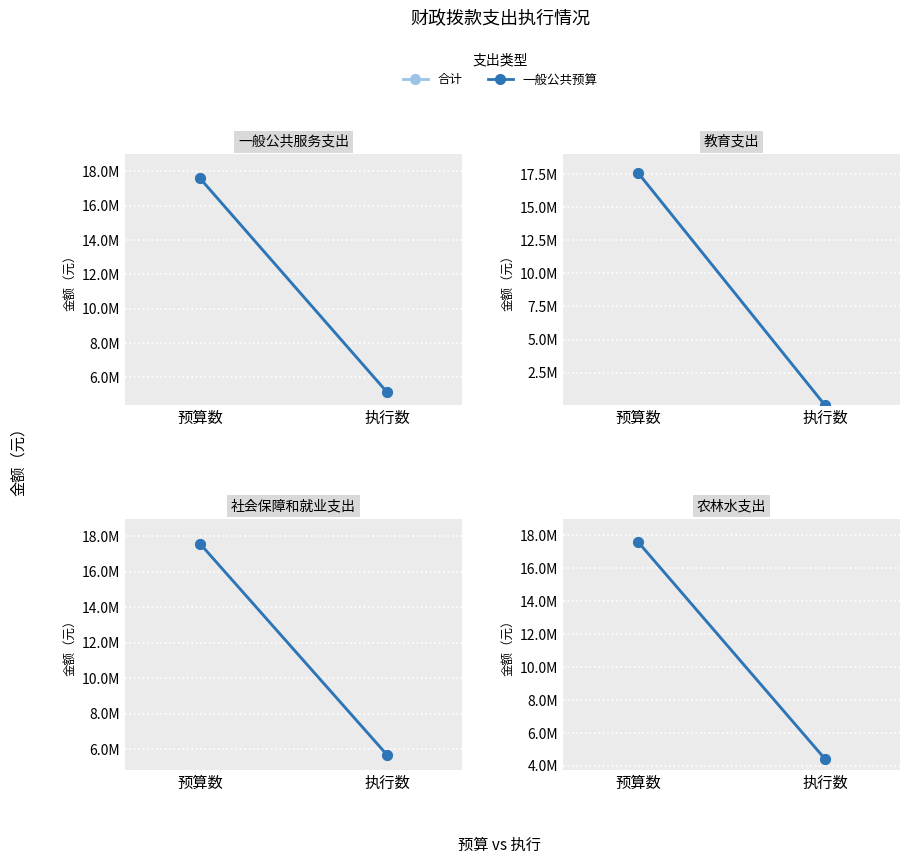

What is the sum of the 一般公共预算 values at 预算数 and 执行数?

22022533